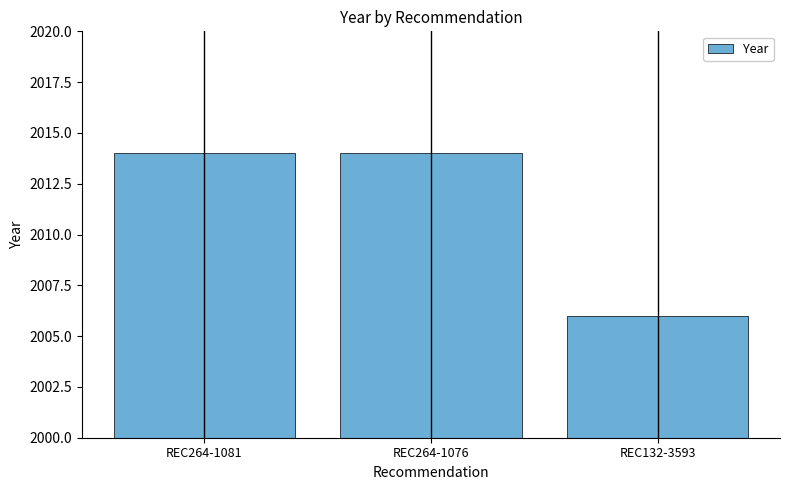

What position from the left is REC264-1081?

1